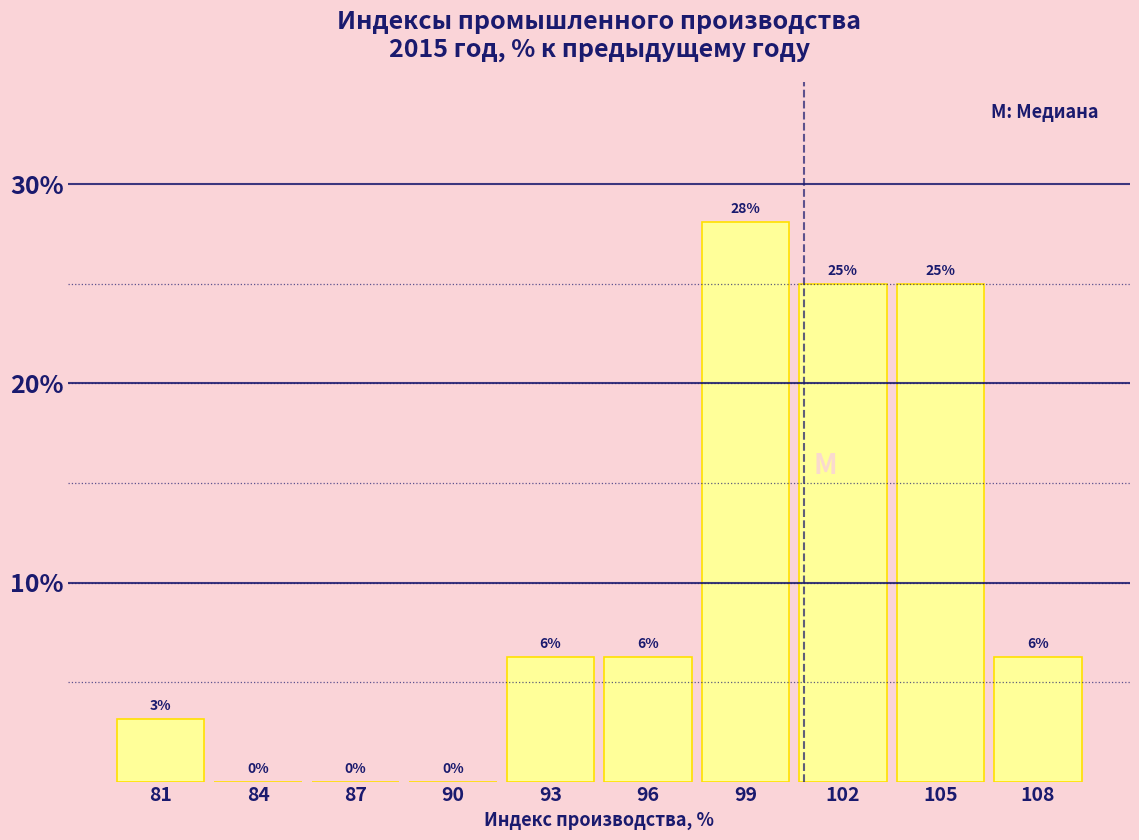

What is the change in value from 90 to 102?

+25.0